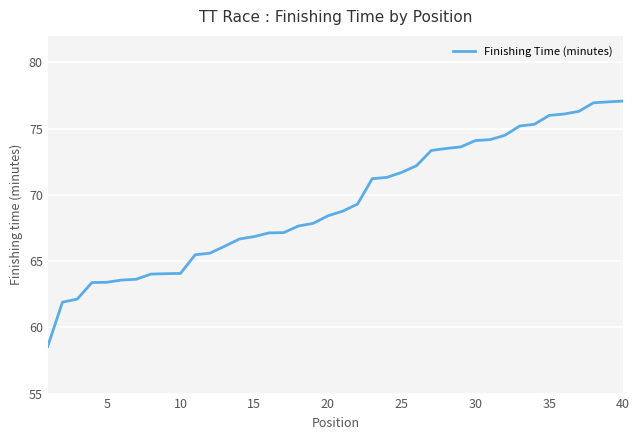

What is the maximum value shown in the chart?

77.1